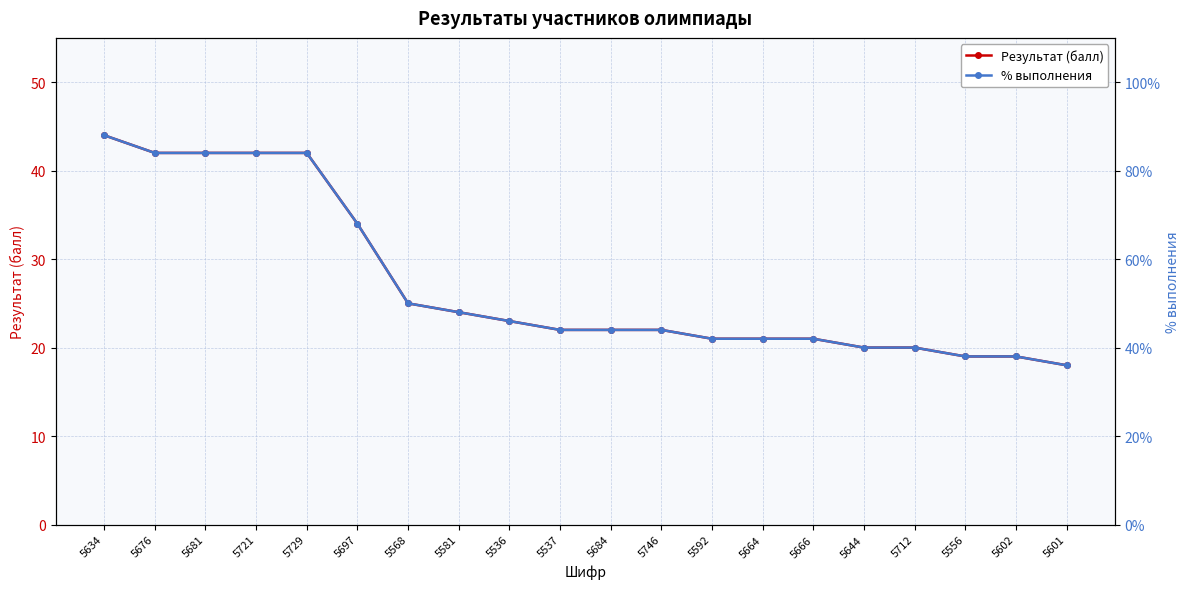

Which series has the largest range (max minus min)?

Результат (балл)